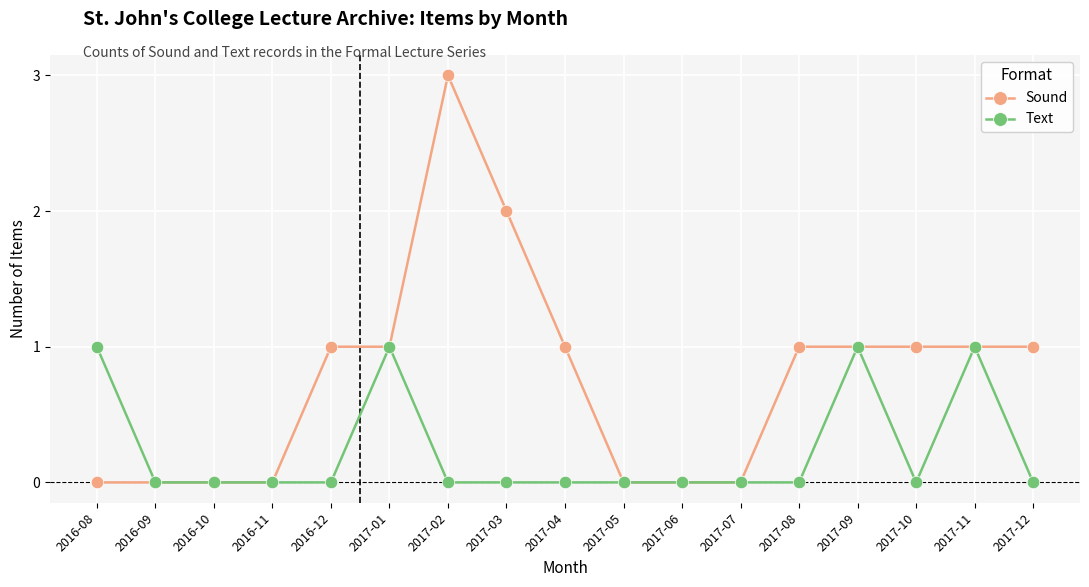

Does the chart display data point markers on the line(s)?

Yes